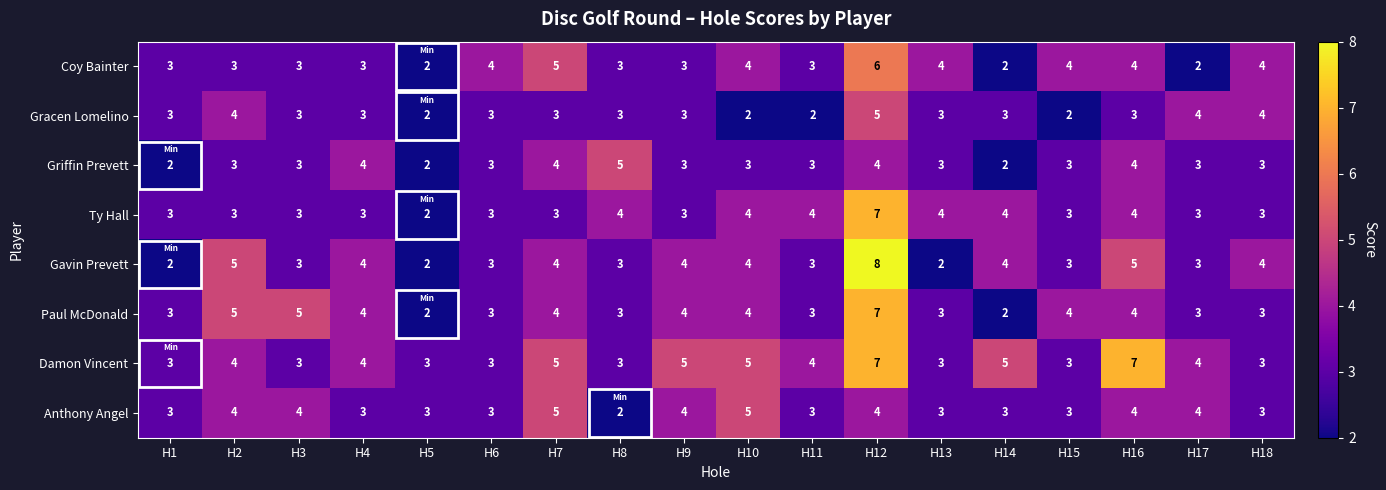

At which category is the sum across all series the highest?

H12